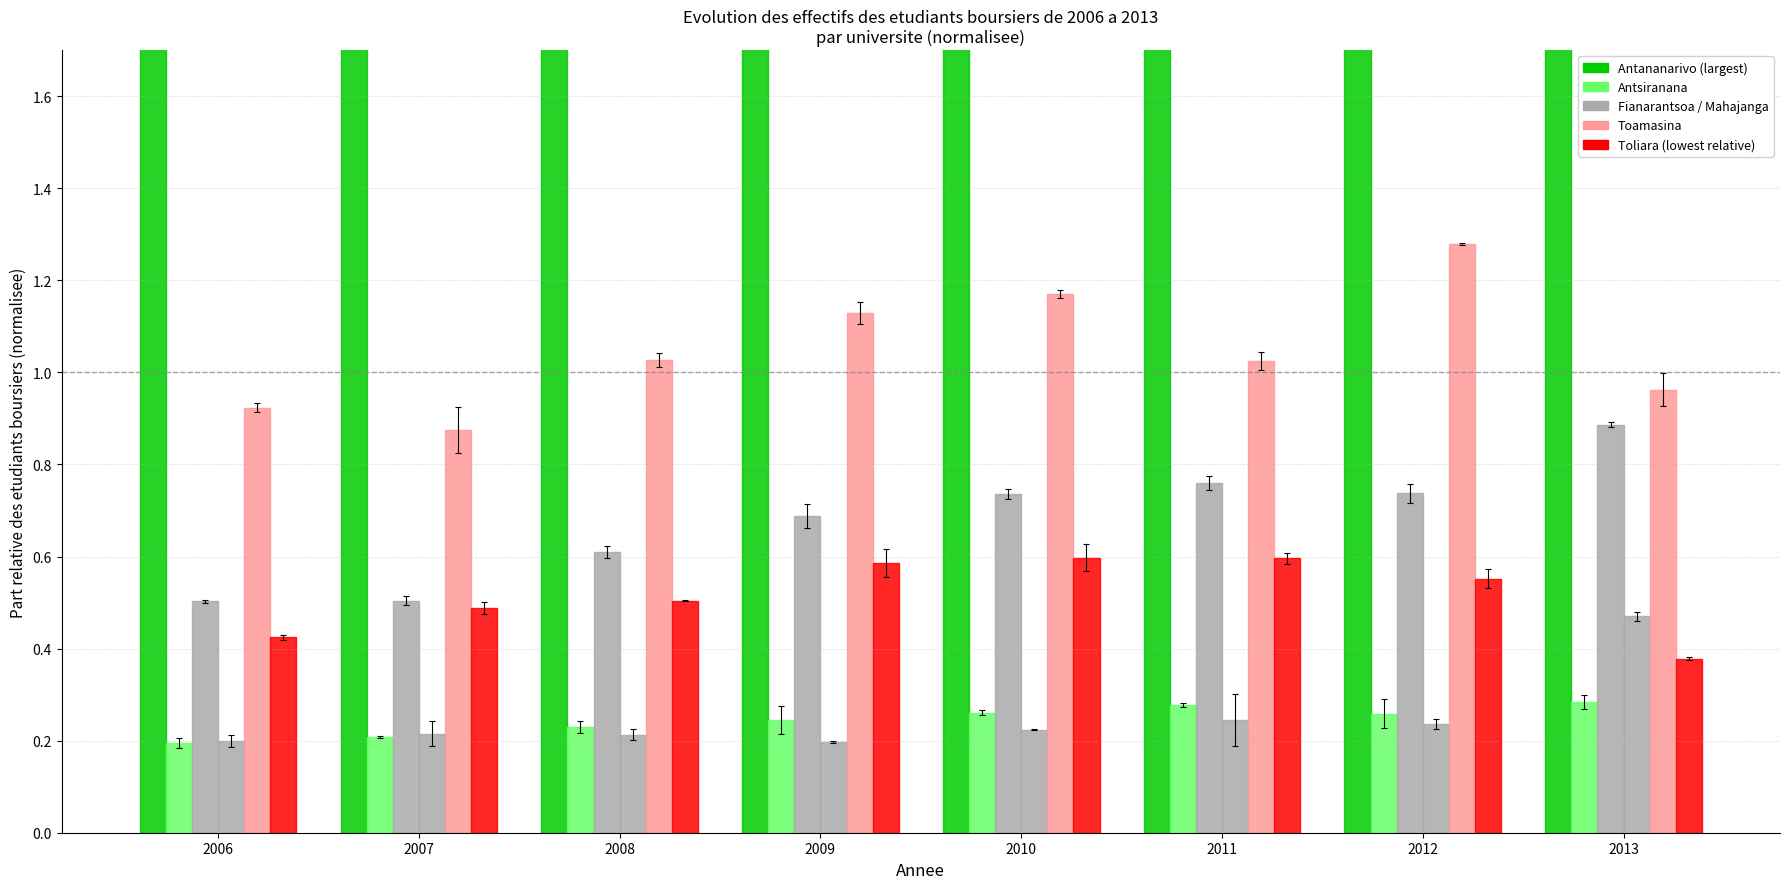

Which has a higher value, 2013 or 2010?

2013